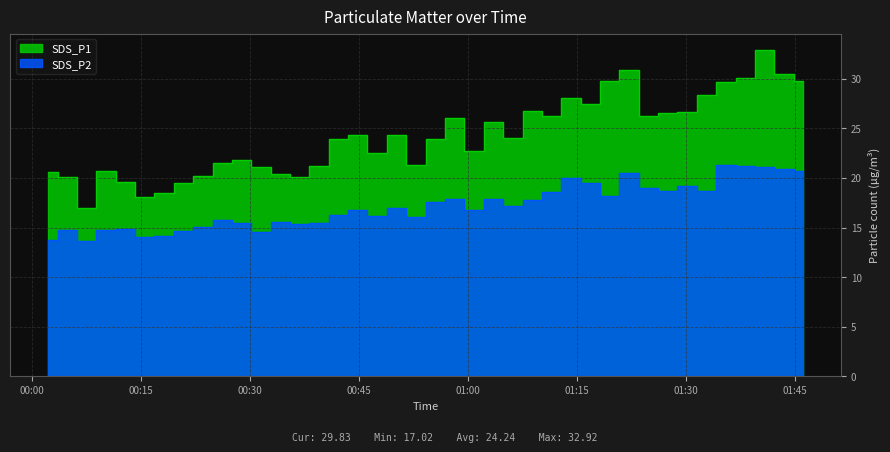

How many data points does each series have?

40